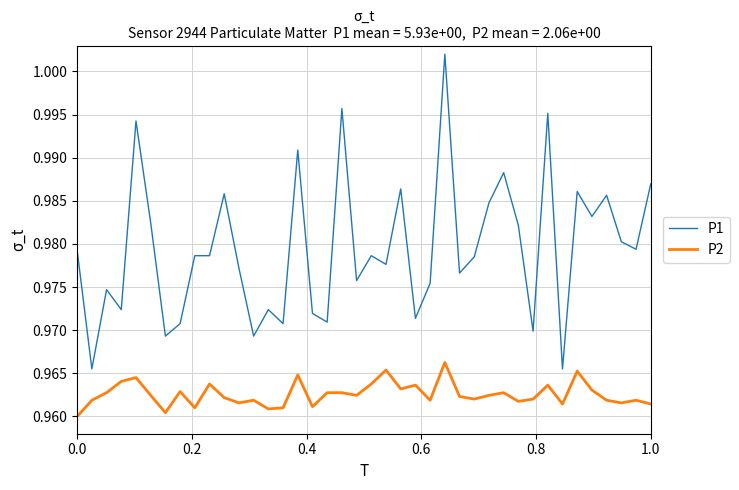

Which series has the largest total across all categories?

P1